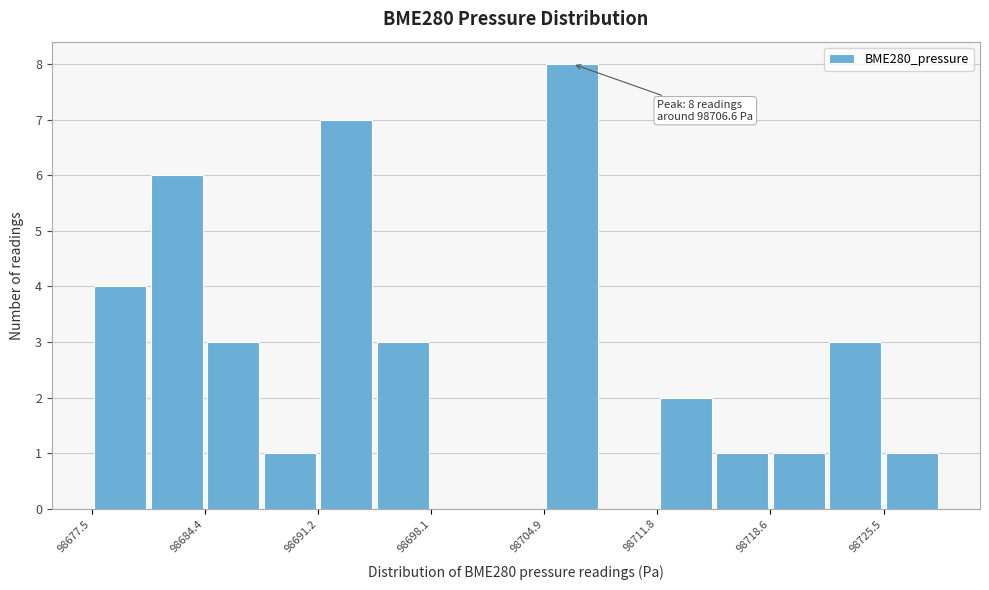

Read against the x-axis, roughly where is the centre of the tallest bar?

98707